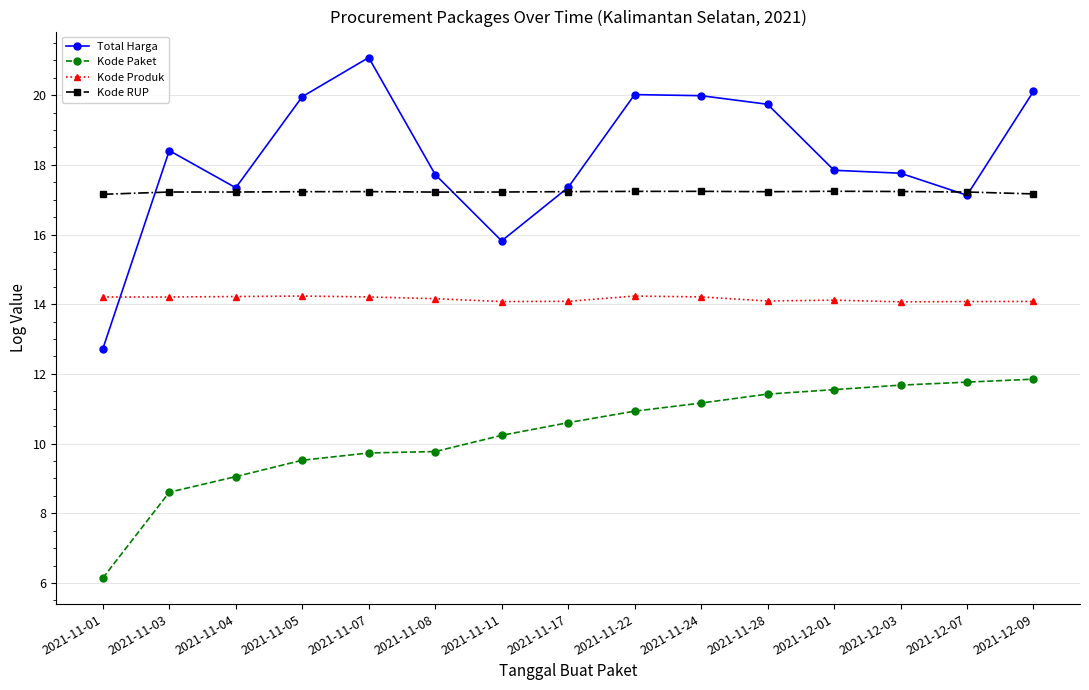

What is the difference between the Total Harga values at 2021-11-22 and 2021-11-28?

0.3